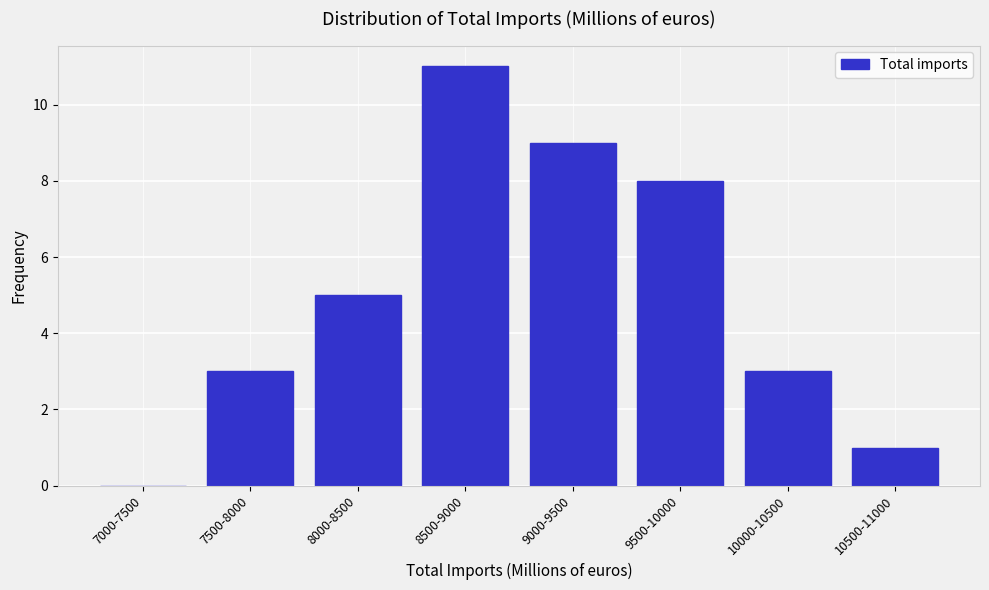

Reading right to left, list all the values displayed in this chart.

10500-11000=1	10000-10500=3	9500-10000=8	9000-9500=9	8500-9000=11	8000-8500=5	7500-8000=3	7000-7500=0